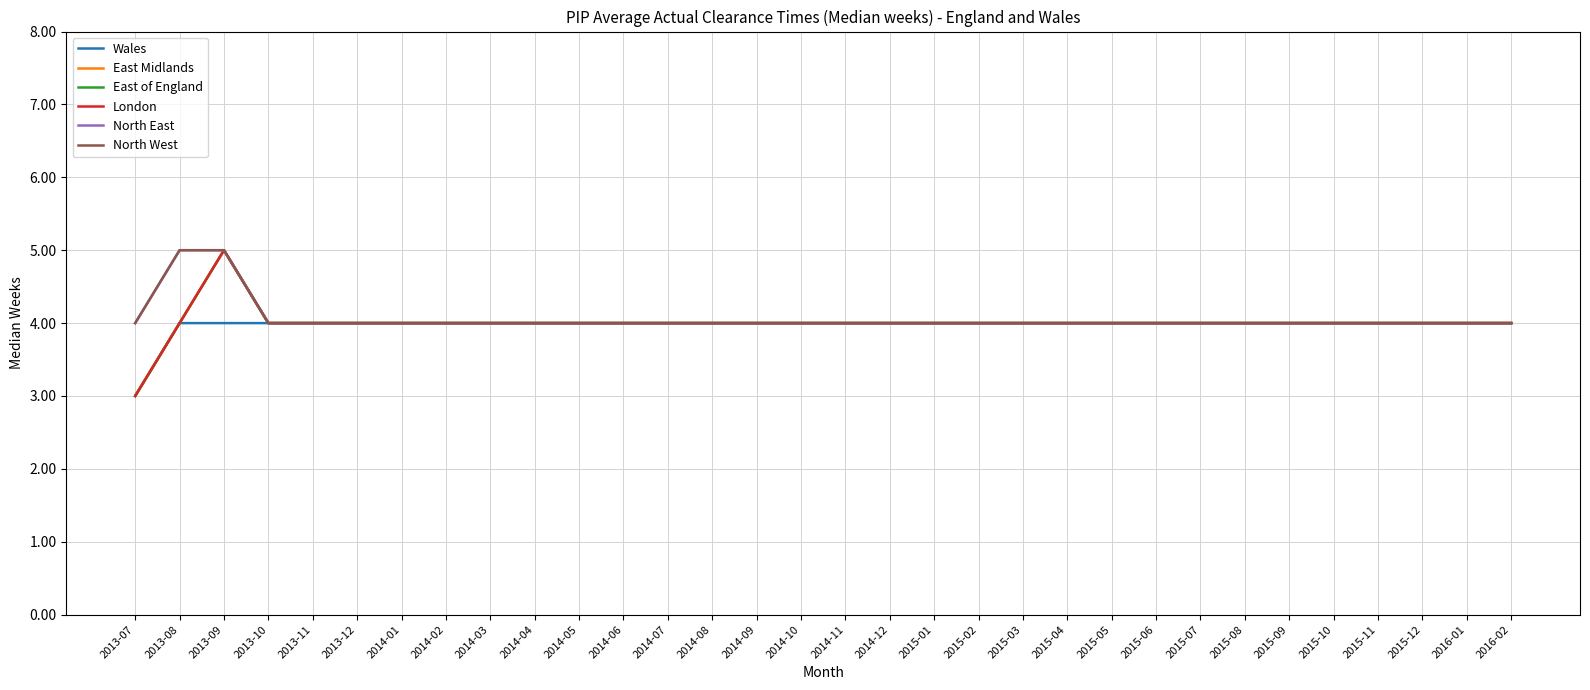

Does the chart have visible grid lines?

Yes